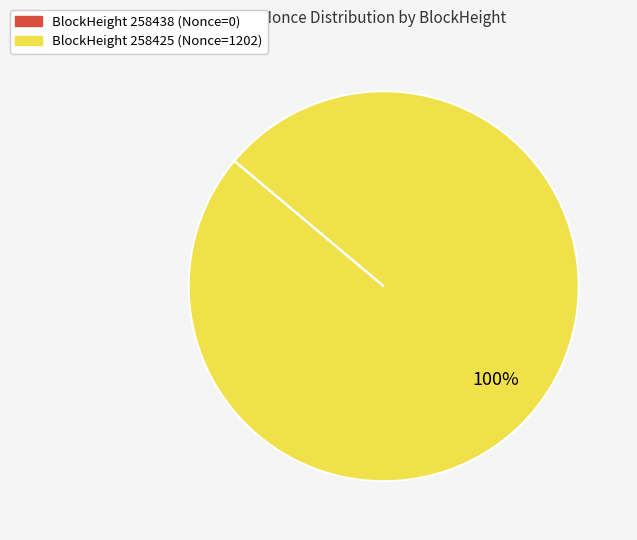

To the nearest percent, what is the difference between the largest and smallest slice percentages?

100%